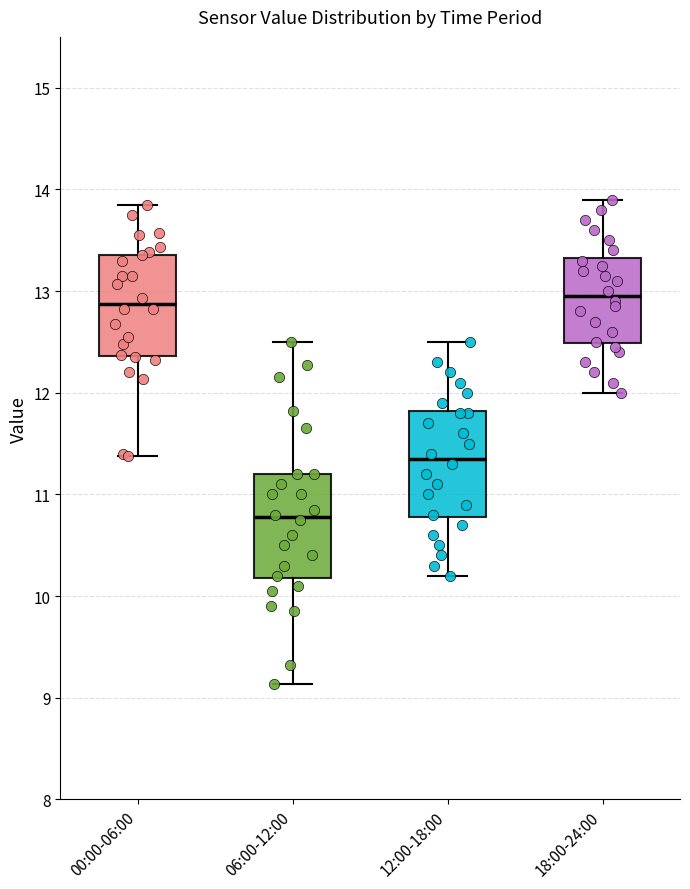

Reading left to right, read every box against the y-axis: the position of its median line, the range the box covers, and the ends of its whiskers. The values are not printed on the chart, so give them approximately, as read against the axis.

00:00-06:00: median 12.9, box 12.4 to 13.4, whiskers 11.4 to 13.9
06:00-12:00: median 10.8, box 10.2 to 11.2, whiskers 9.1 to 12.5
12:00-18:00: median 11.4, box 10.8 to 11.8, whiskers 10.2 to 12.5
18:00-24:00: median 13.0, box 12.5 to 13.3, whiskers 12.0 to 13.9